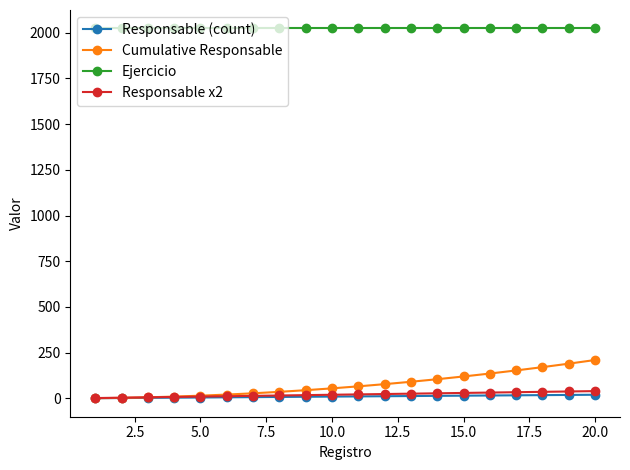

What is the maximum value shown in the chart?

2023